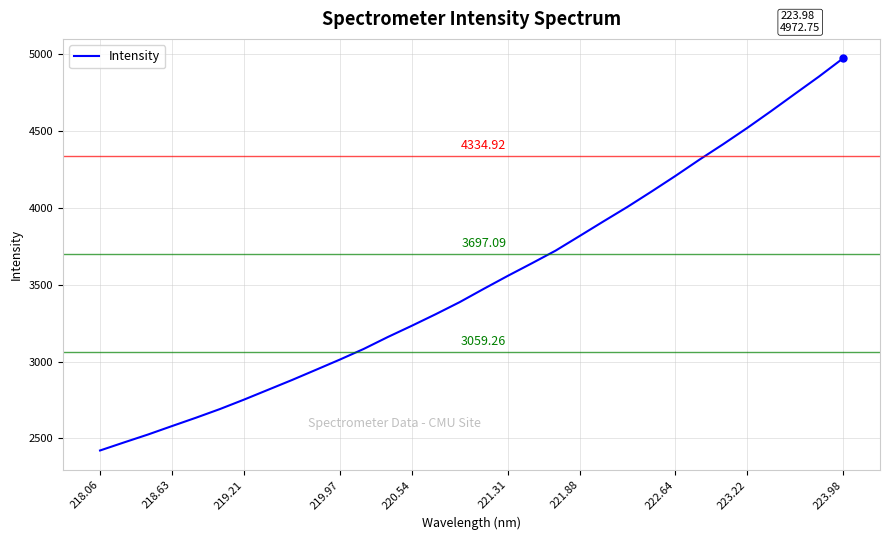

How many distinct data groups are displayed?

1